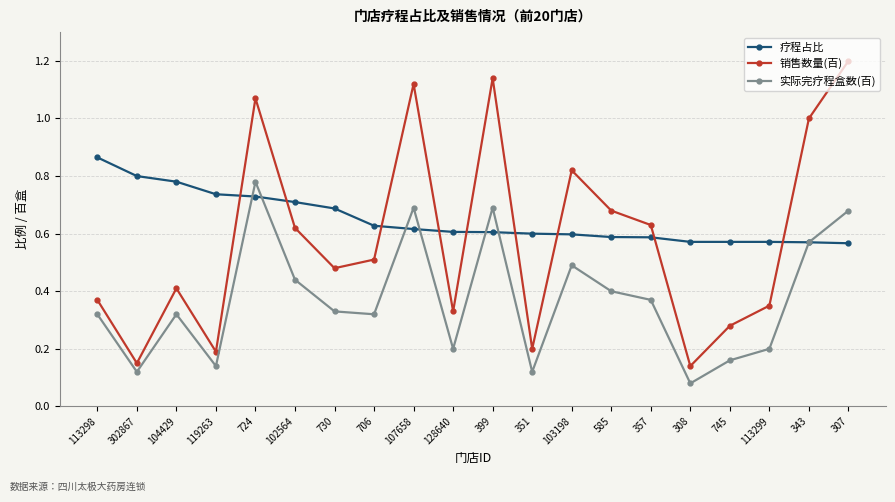

How many times do 疗程占比 and 销售数量(百) cross each other?

9